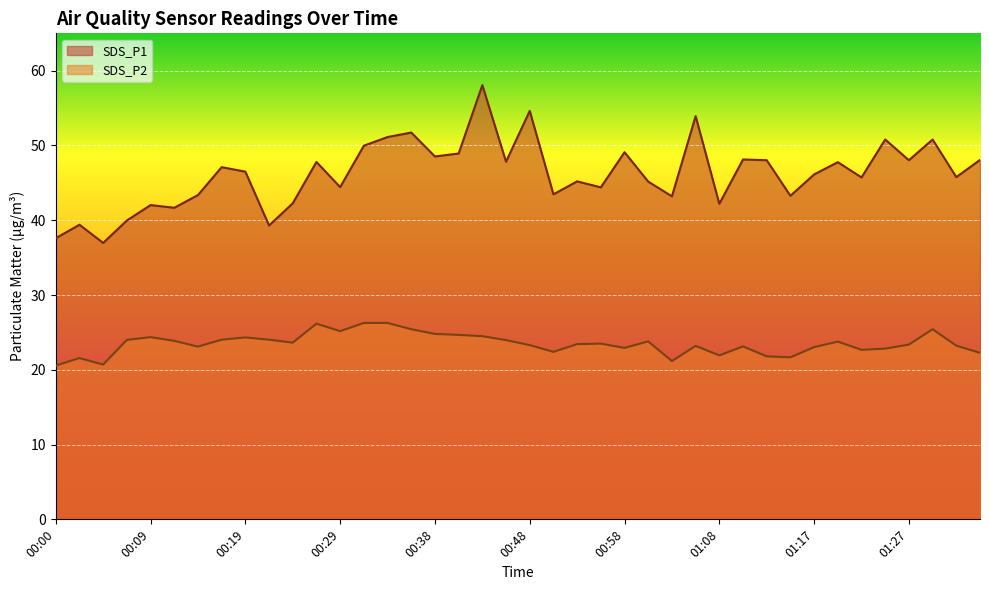

List the series in order of their overall mean, lowest first.

SDS_P2, SDS_P1